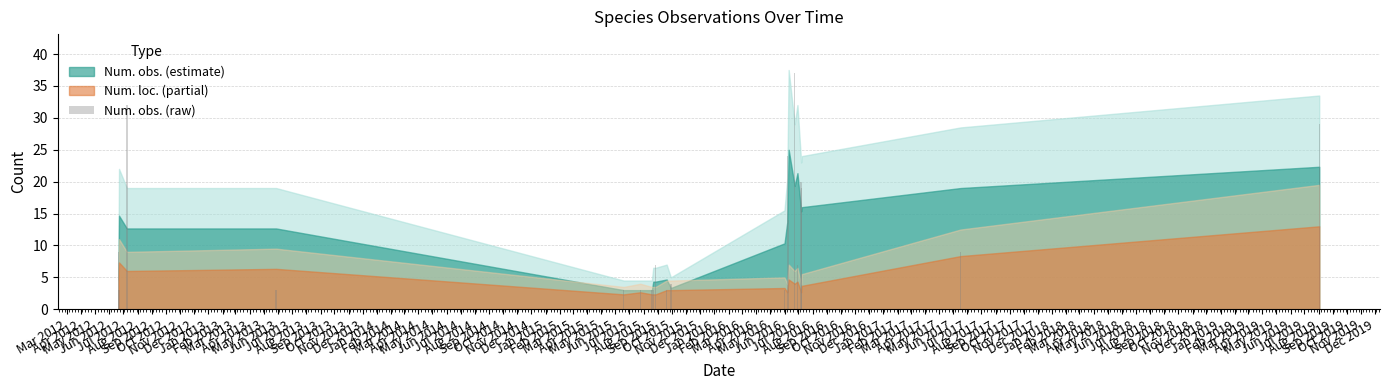

Are the bars grouped side by side (vs. stacked)?

No